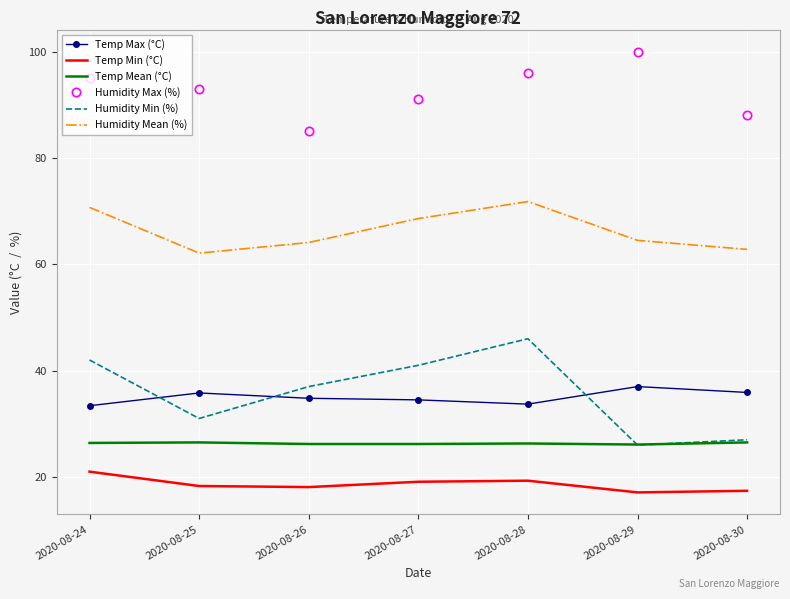

What is the sum of the Humidity Min (%) values at 2020-08-24 and 2020-08-27?

83.0